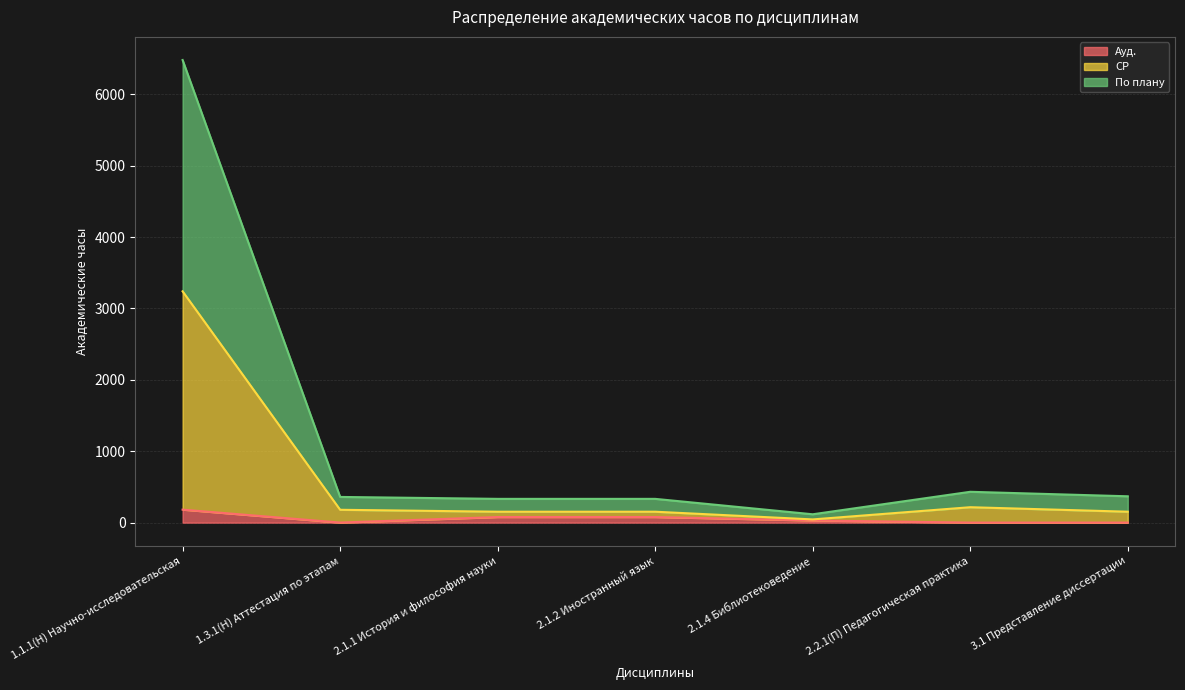

Count the number of data series in this chart.

3